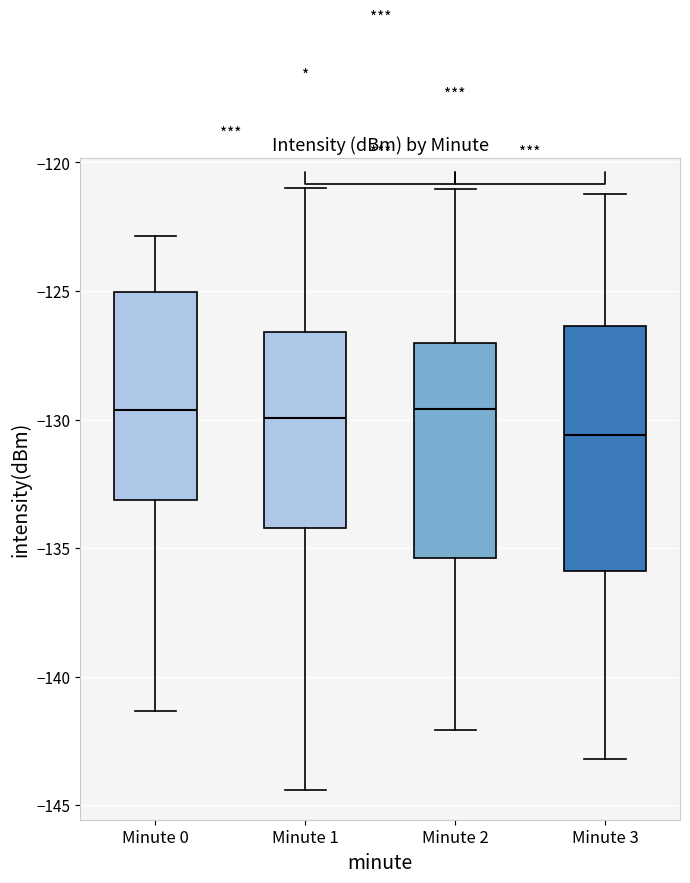

Where is the upper edge of the box for Minute 0 on the y-axis? The values are not printed on the chart, so give them approximately, as read against the axis.

-125.0